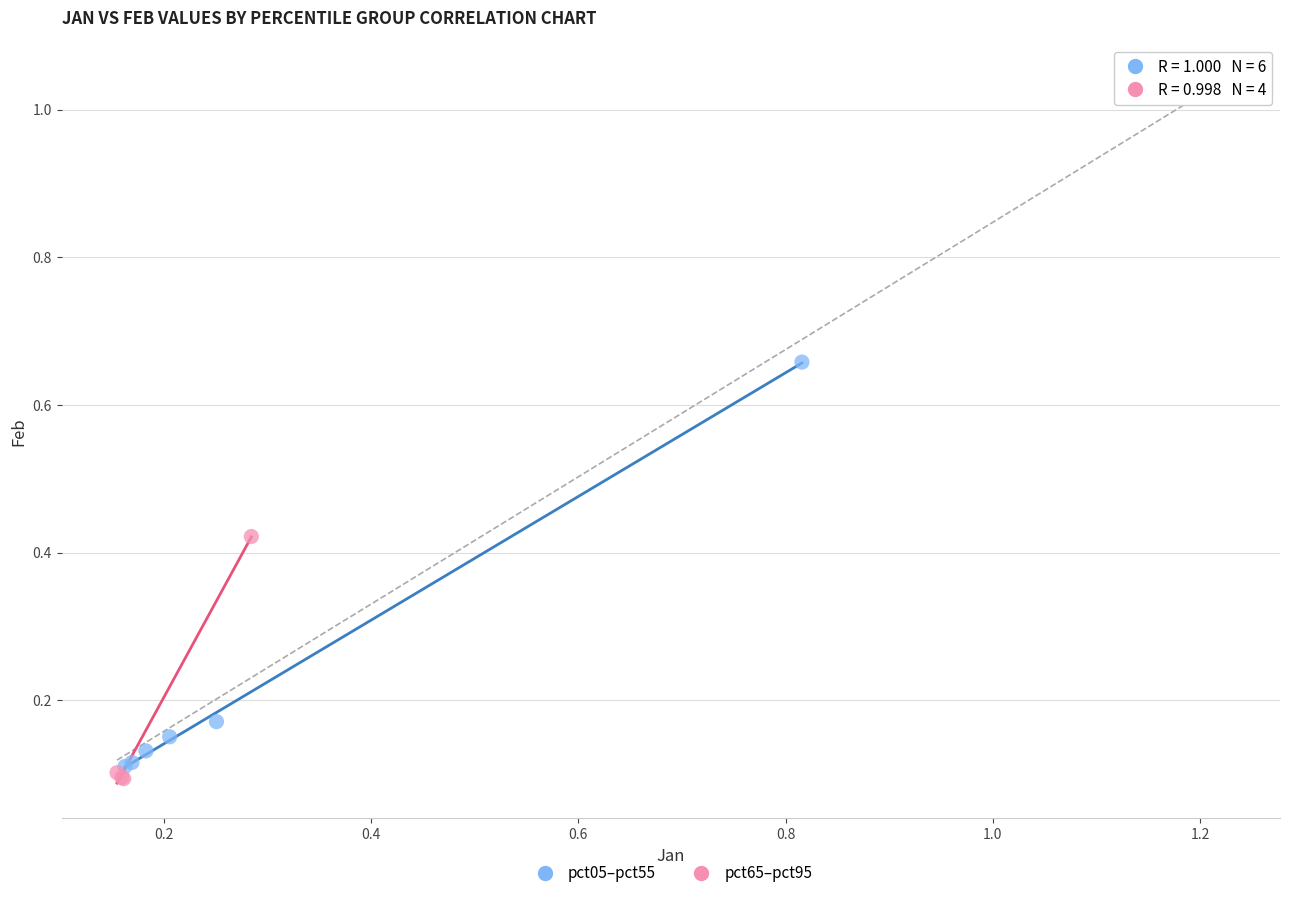

Which series contains the highest Y value?

pct05–pct55